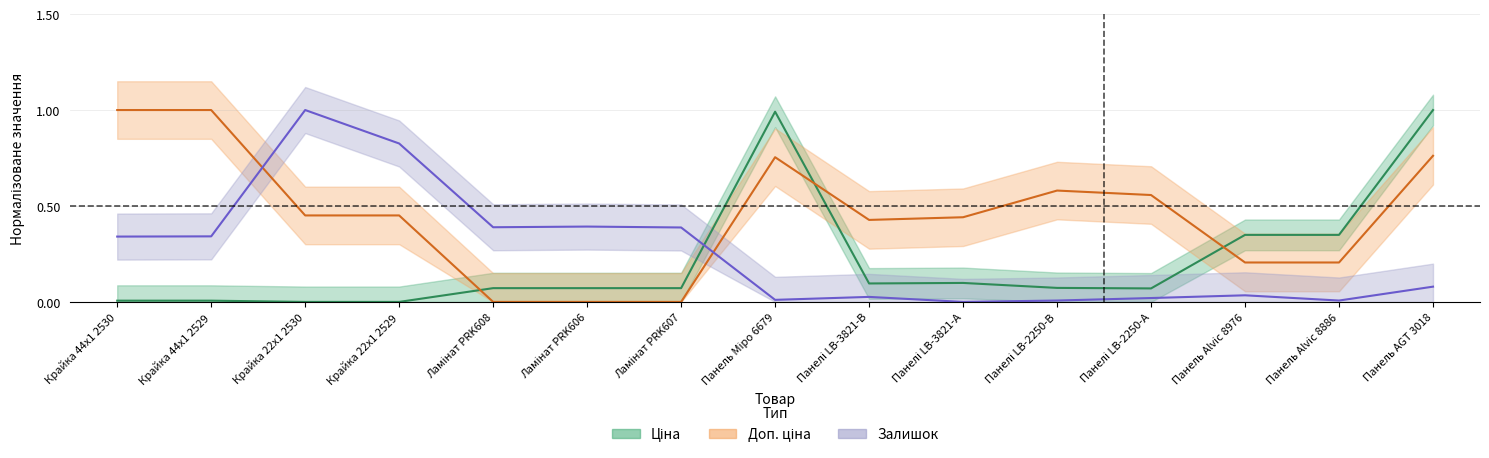

The Ціна series shows 1.0 at Панель AGT 3018. True or false?

True